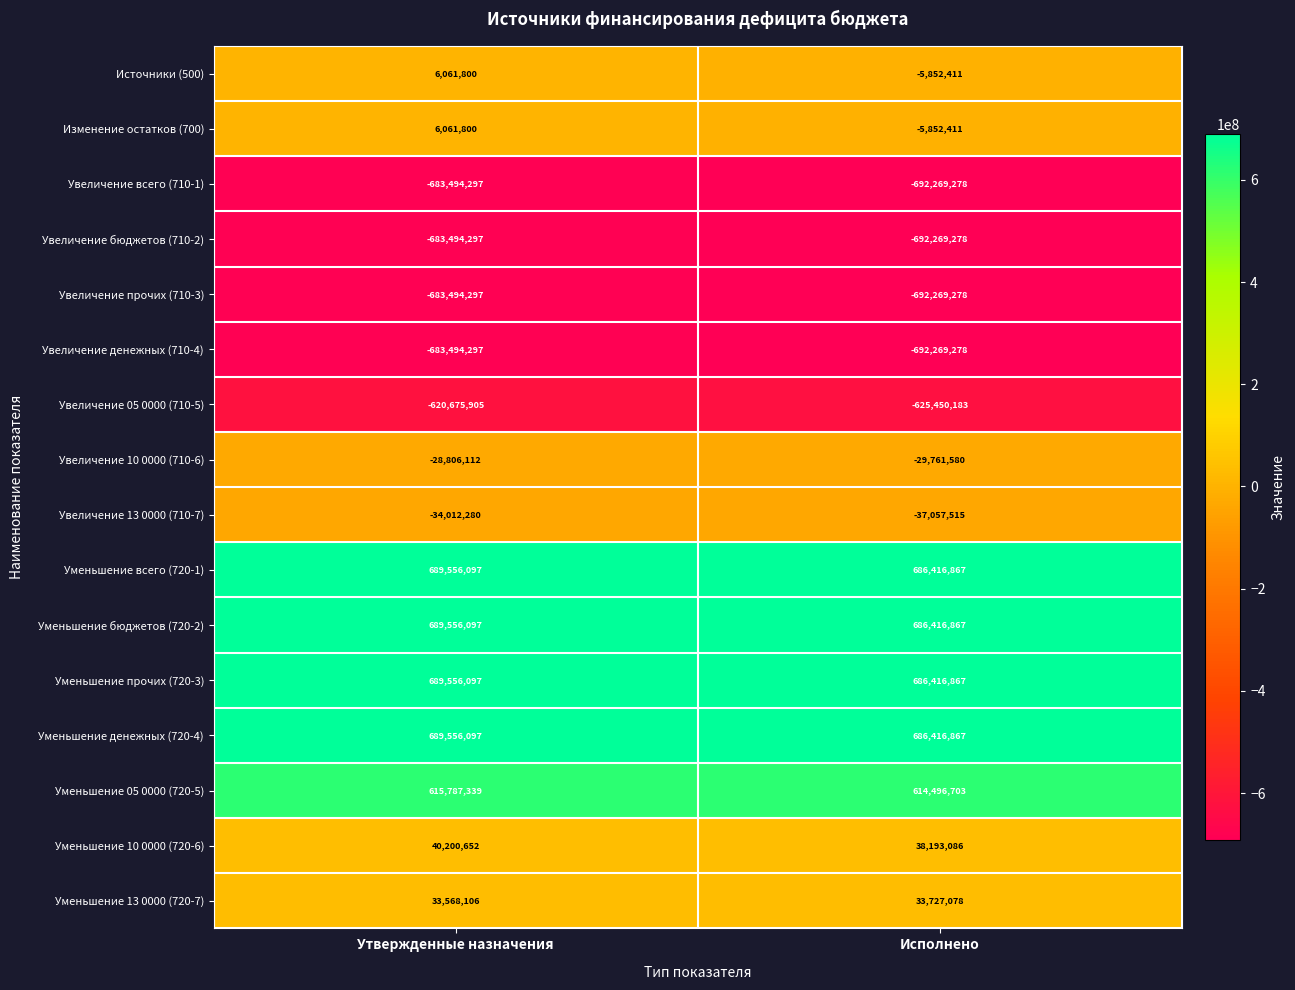

What is the spread (max minus min) of values at Исполнено?

1378686145